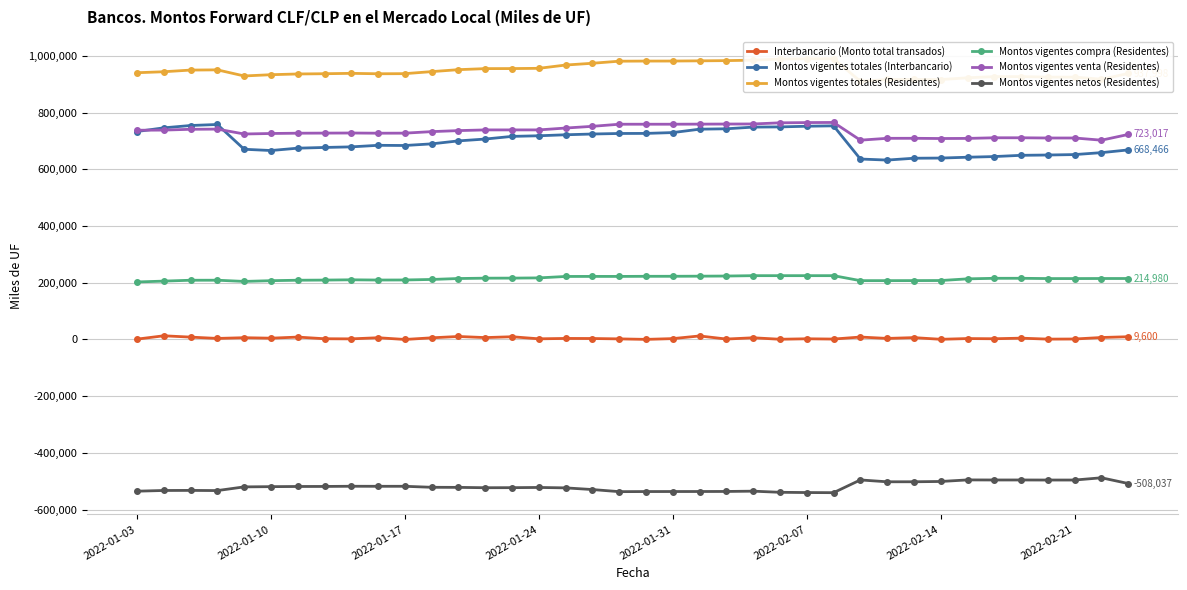

The value of Montos vigentes totales (Interbancario) at 2022-02-21 is 652055. True or false?

True